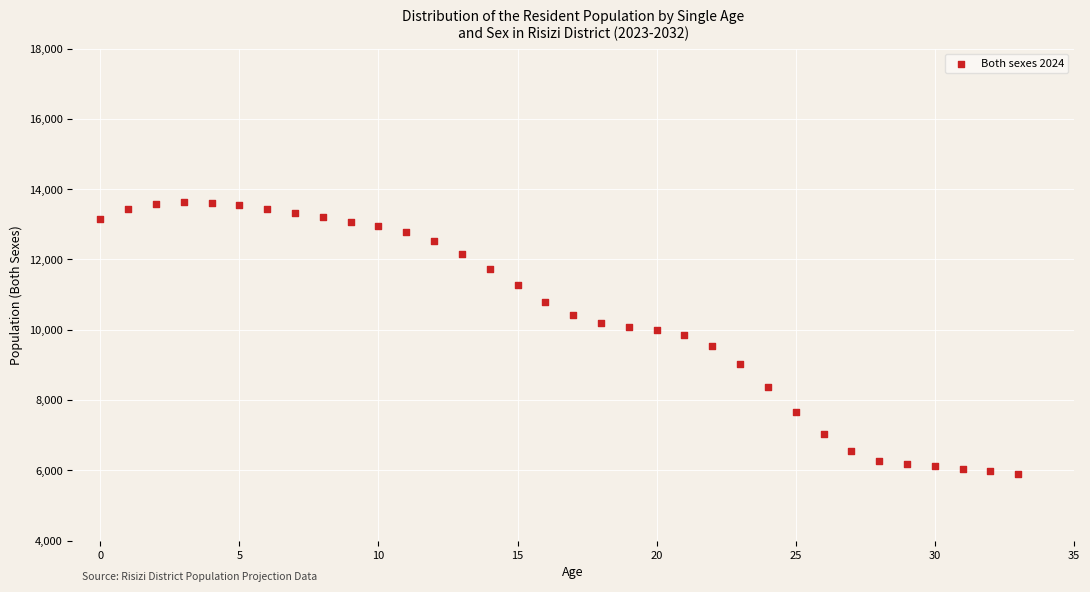

What is the range of Y values (max minus min)?

7728